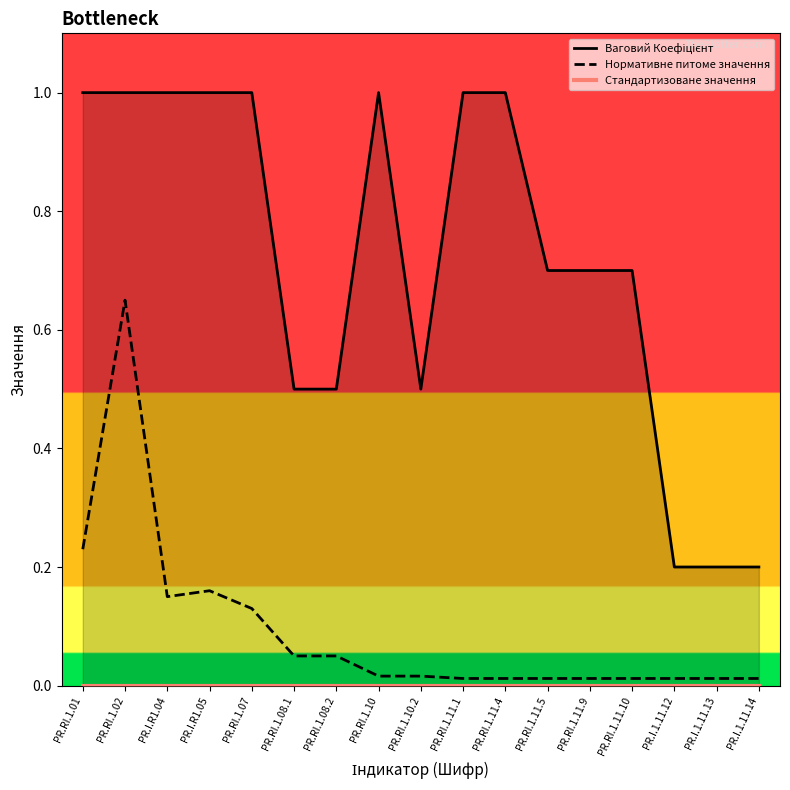

What is the spread (max minus min) of values at PR.RI.1.07?

1.0